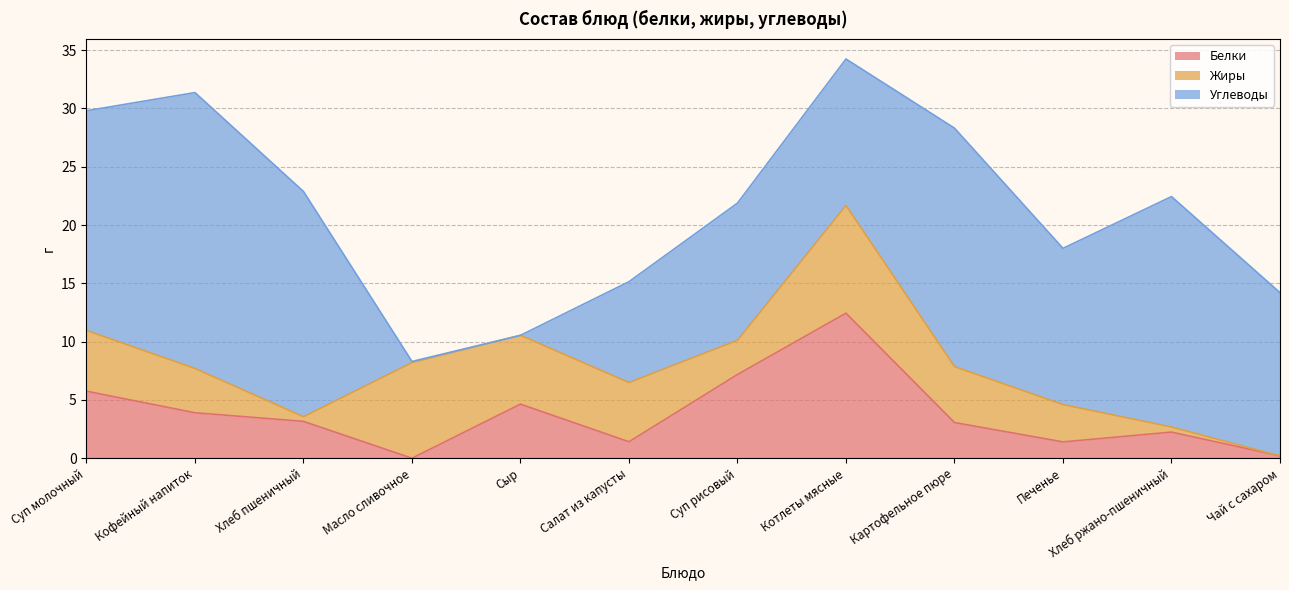

Does the chart display data point markers on the line(s)?

No